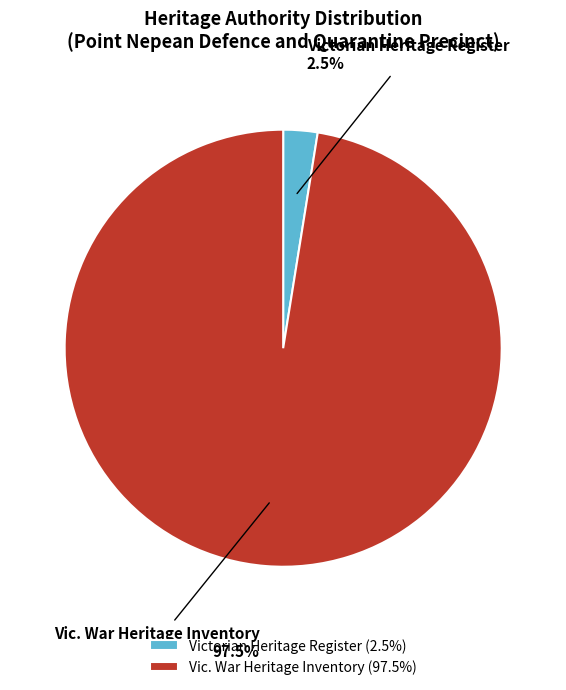

To the nearest percent, what is the difference between the largest and smallest slice percentages?

95%